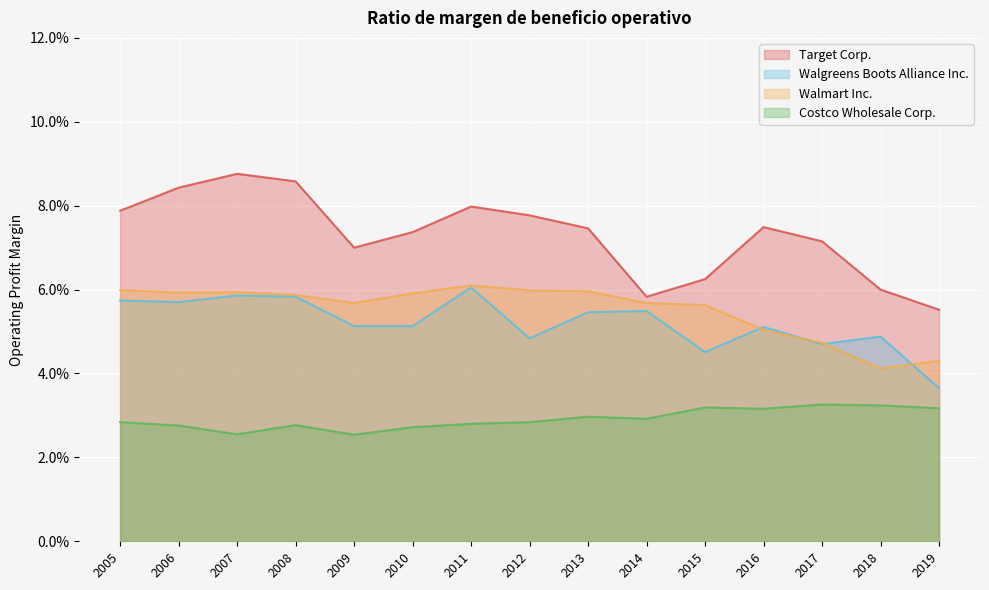

Reading left to right, transcribe all the data shown in this chart.

Target Corp.: 0.1	0.1	0.1	0.1	0.1	0.1	0.1	0.1	0.1	0.1	0.1	0.1	0.1	0.1	0.1
Walgreens Boots Alliance Inc.: 0.0	0.0	0.0	0.1	0.0	0.1	0.1	0.0	0.1	0.1	0.1	0.1	0.1	0.1	0.1
Costco Wholesale Corp.: 0.0	0.0	0.0	0.0	0.0	0.0	0.0	0.0	0.0	0.0	0.0	0.0	0.0	0.0	0.0
Walmart Inc.: 0.0	0.0	0.0	0.1	0.1	0.1	0.1	0.1	0.1	0.1	0.1	0.1	0.1	0.1	0.1